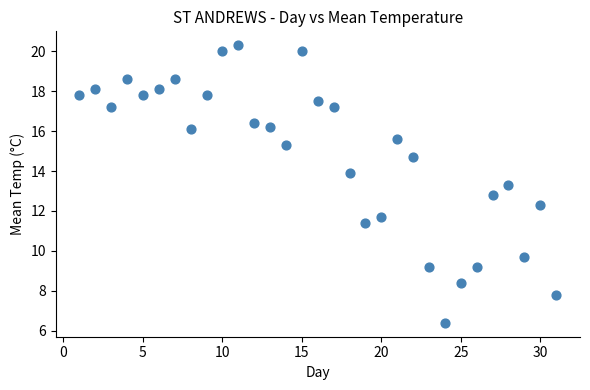

What is the range of Y values (max minus min)?

13.9